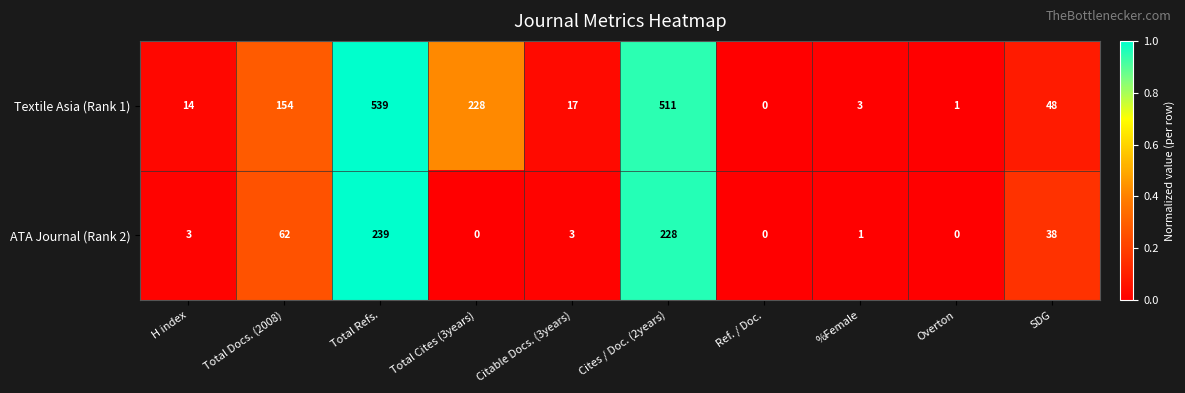

At which category is the sum across all series the highest?

Total Refs.